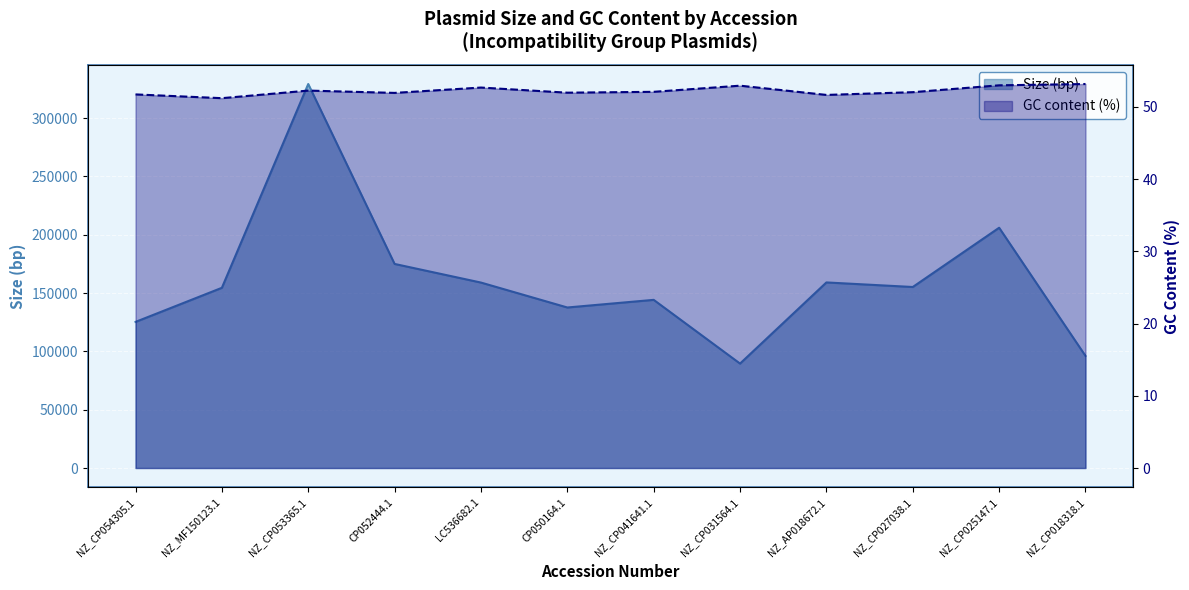

Reading left to right, extract all data points from this chart.

Size (bp): NZ_CP054305.1=125232.0	NZ_MF150123.1=154469.0	NZ_CP053365.1=329160.0	CP052444.1=174931.0	LC536682.1=158959.0	CP050164.1=137593.0	NZ_CP041641.1=144138.0	NZ_CP031564.1=89508.0	NZ_AP018672.1=159072.0	NZ_CP027038.1=155161.0	NZ_CP025147.1=205953.0	NZ_CP018318.1=96082.0
GC content (scaled): NZ_CP054305.1=51.7	NZ_MF150123.1=51.2	NZ_CP053365.1=52.2	CP052444.1=51.9	LC536682.1=52.7	CP050164.1=51.9	NZ_CP041641.1=52.1	NZ_CP031564.1=52.9	NZ_AP018672.1=51.6	NZ_CP027038.1=52.0	NZ_CP025147.1=53.0	NZ_CP018318.1=53.1